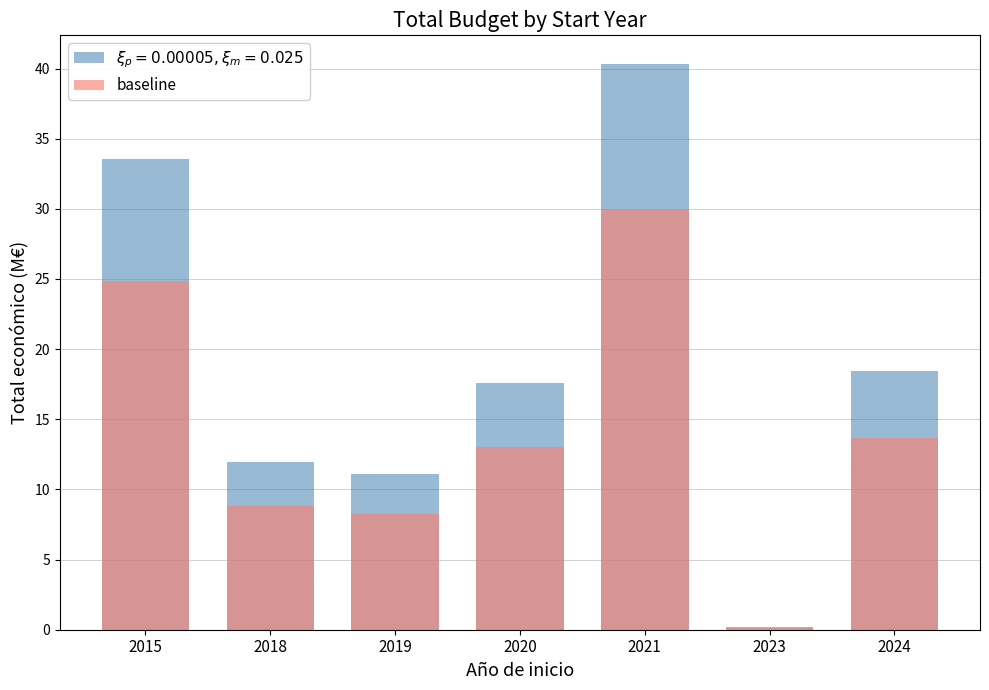

List the labels in order of value, largest first.

2021, 2015, 2024, 2020, 2018, 2019, 2023